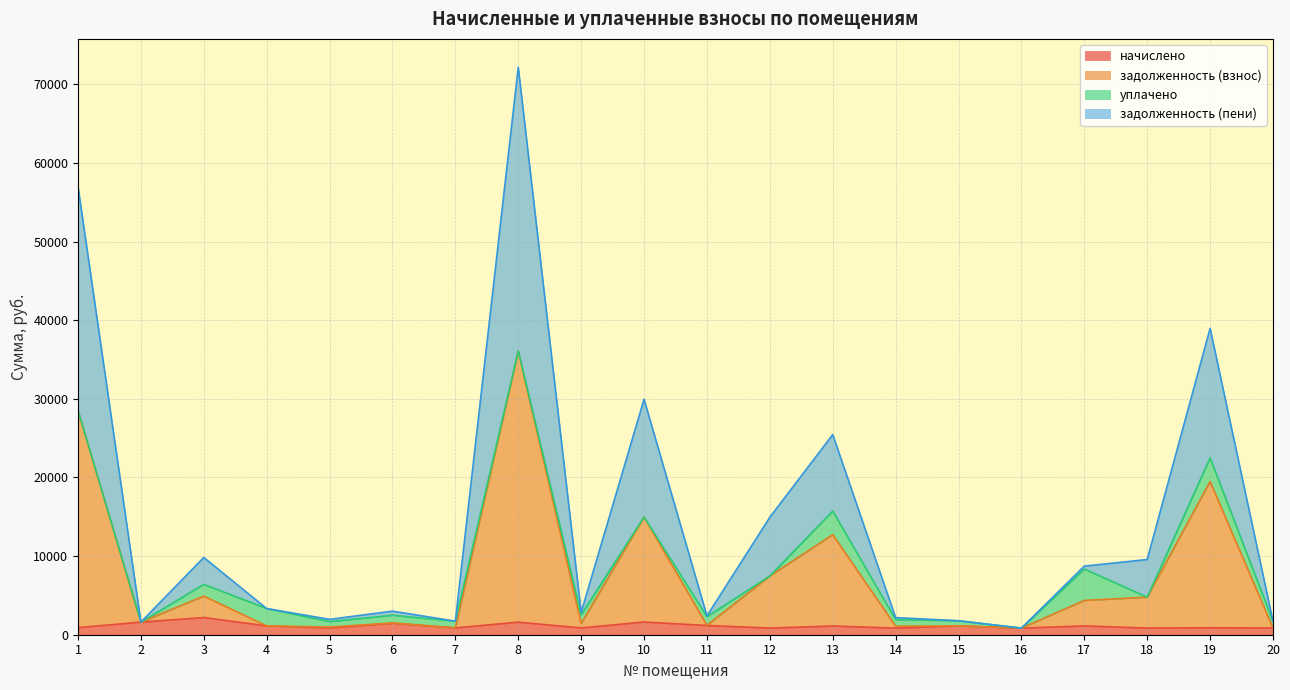

True or false: задолженность (пени) has a value of 3327.3 at 4.

True